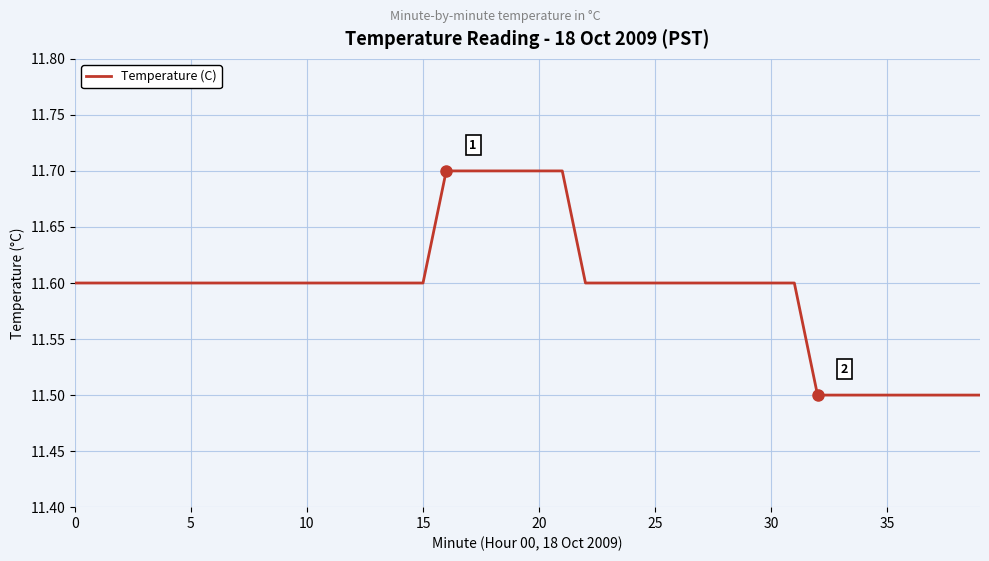

What is the maximum value shown in the chart?

11.7